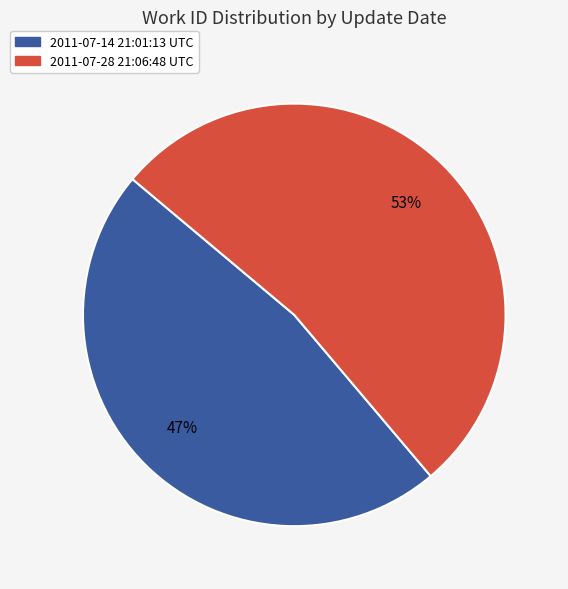

Is the sum of 2011-07-14 21:01:13 UTC and 2011-07-28 21:06:48 UTC greater than half?

Yes